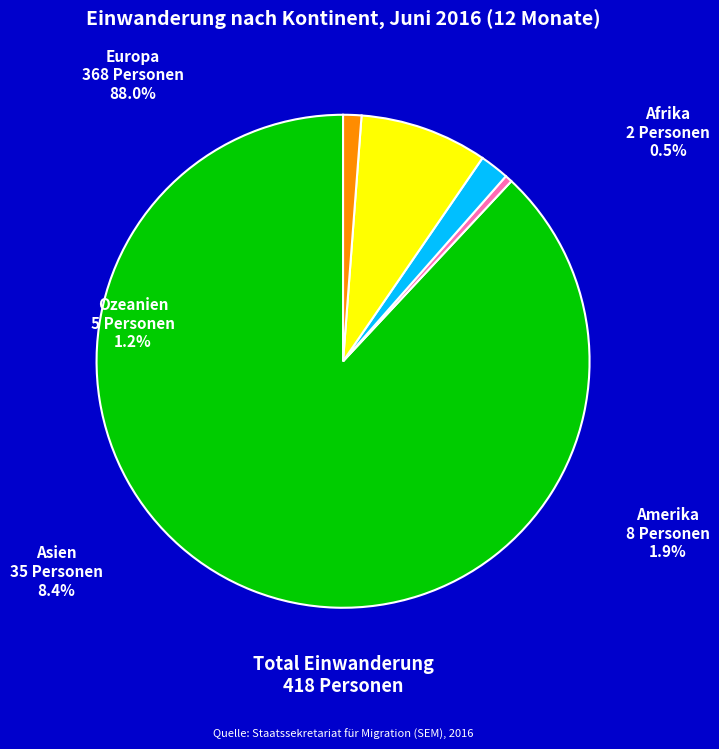

To the nearest percent, what is the combined percentage of Europa and Amerika?

90%